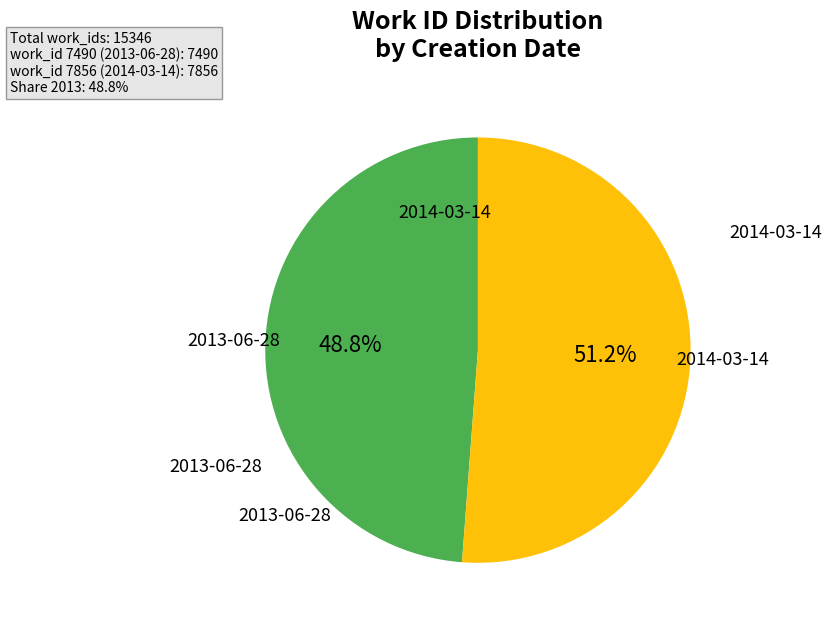

How many segments does this pie chart have?

2